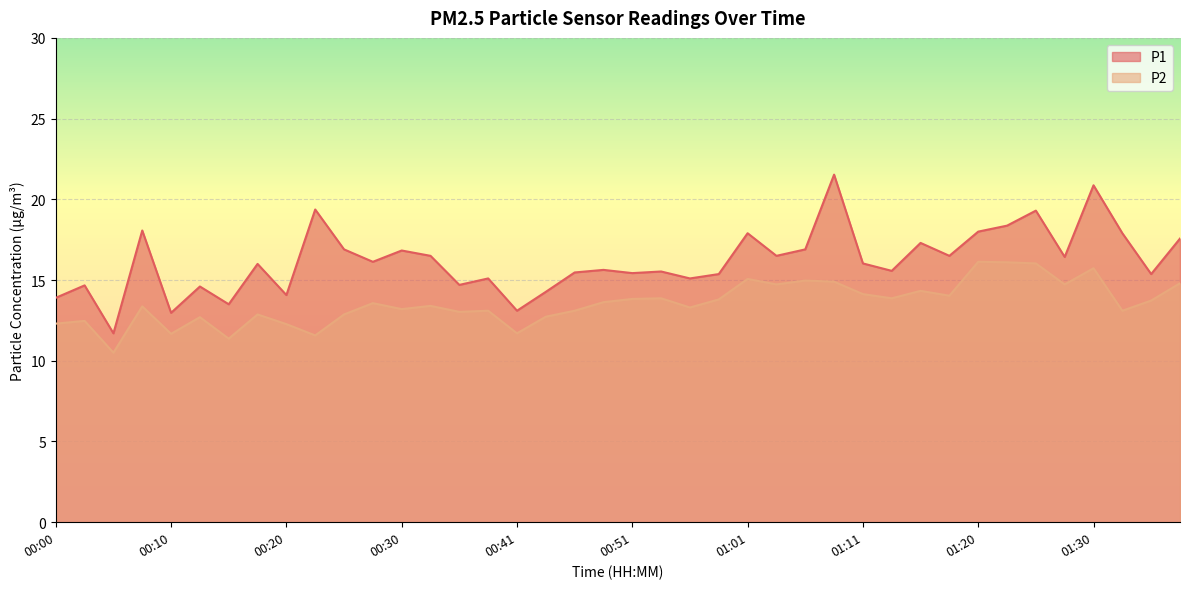

What is the minimum value shown in the chart?

10.5